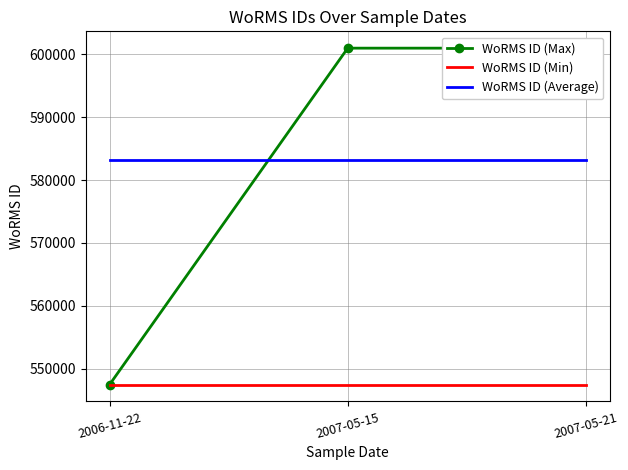

What is the label of the 3rd point from the left?

2007-05-21